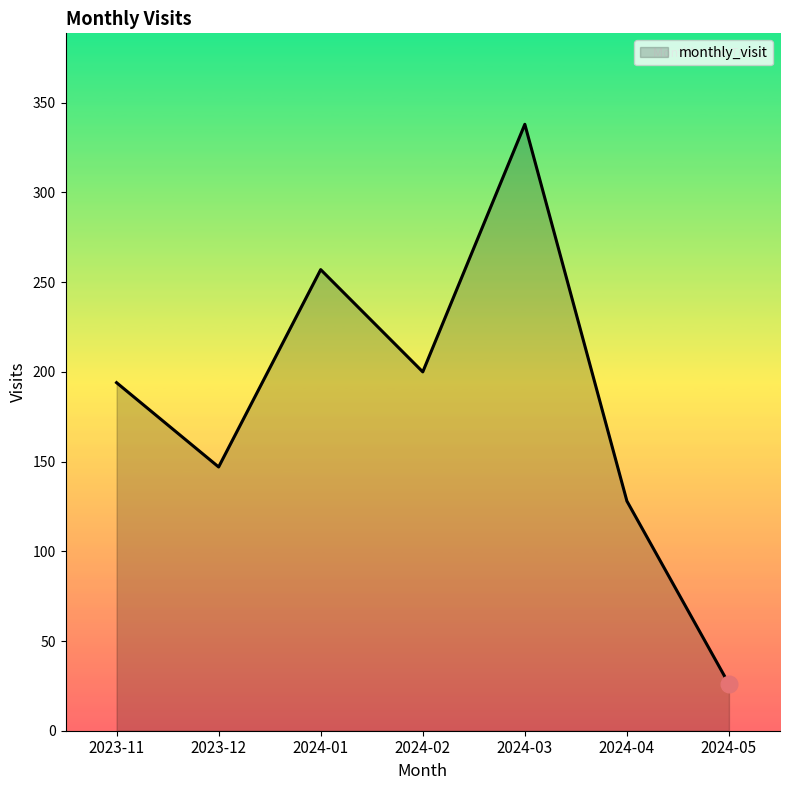

What position from the left is 2023-12?

2